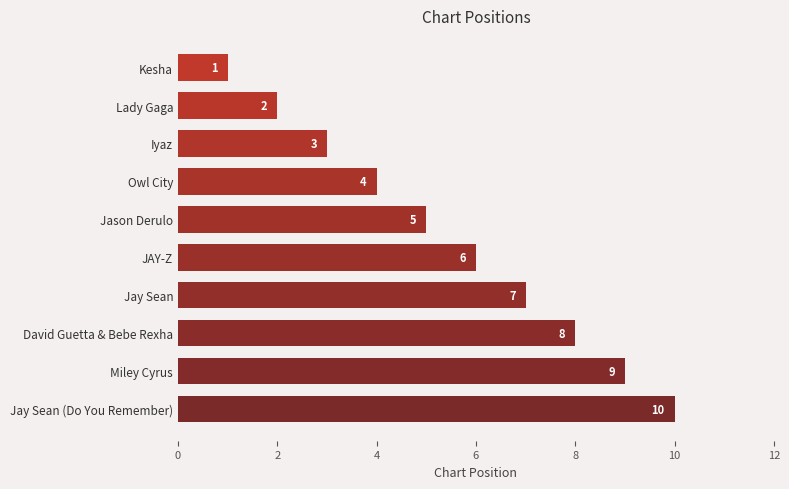

At which label is the value closest to 5?

Jason Derulo